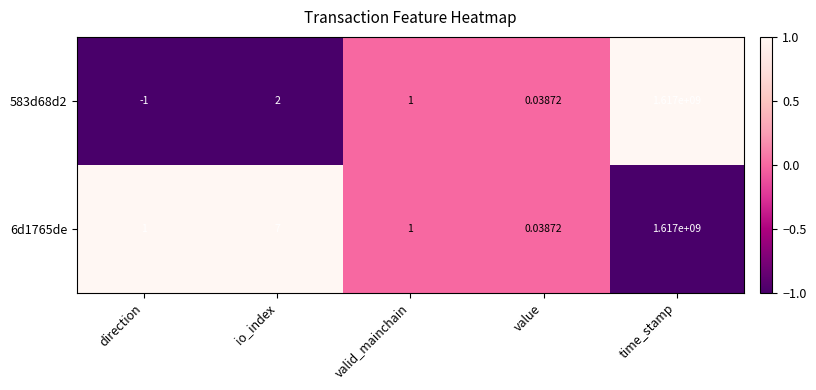

List the labels in order of 583d68d2 value, smallest first.

direction, value, valid_mainchain, io_index, time_stamp